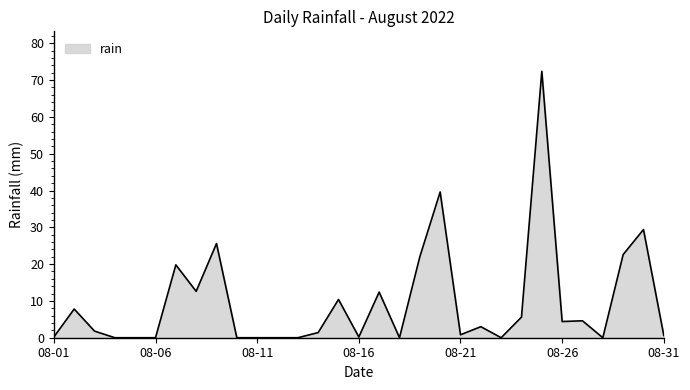

What is the greatest value displayed?

72.4